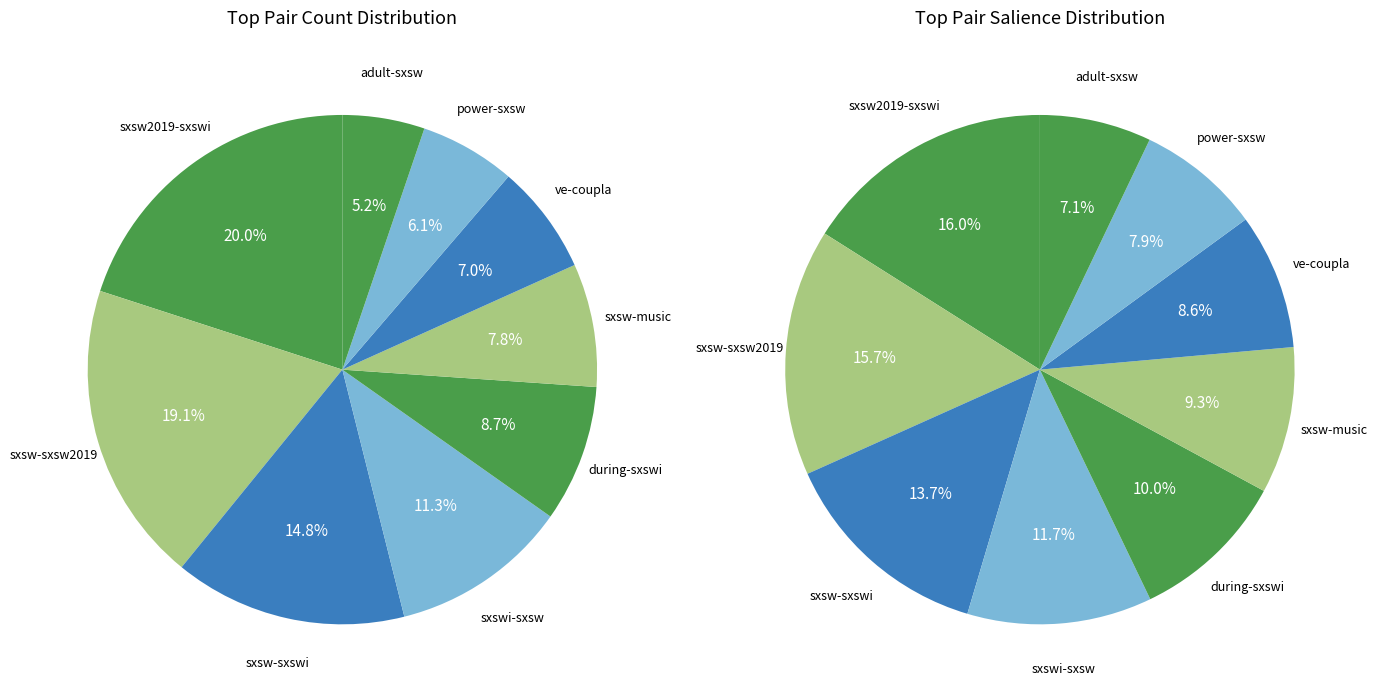

Which category has the smallest portion of the pie?

adult-sxsw